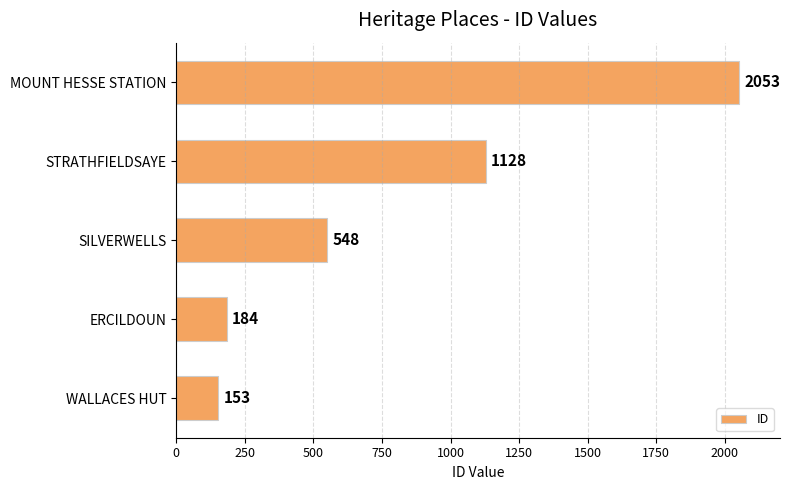

Reading bottom to top, what are all the values shown in this chart?

WALLACES HUT=153	ERCILDOUN=184	SILVERWELLS=548	STRATHFIELDSAYE=1128	MOUNT HESSE STATION=2053